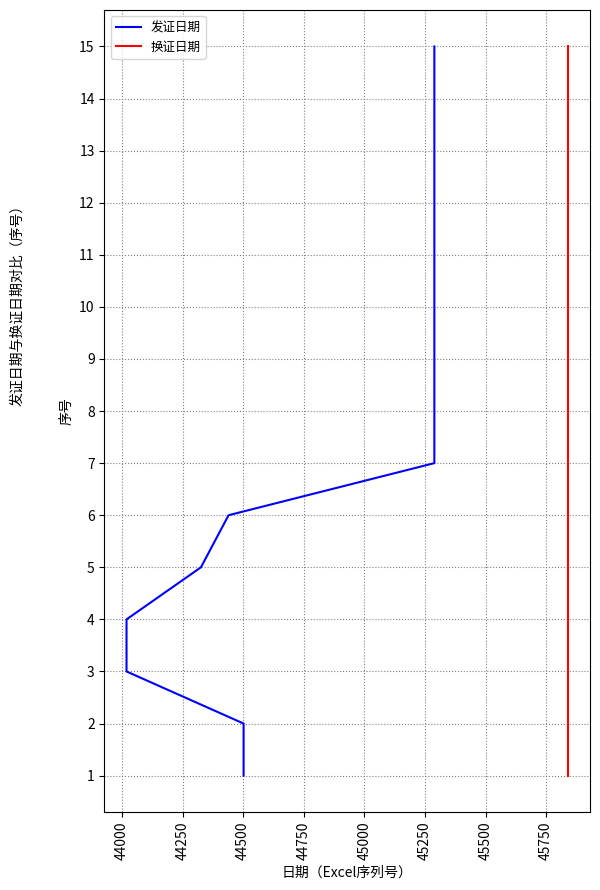

At how many categories does at least one series exceed 14?

1